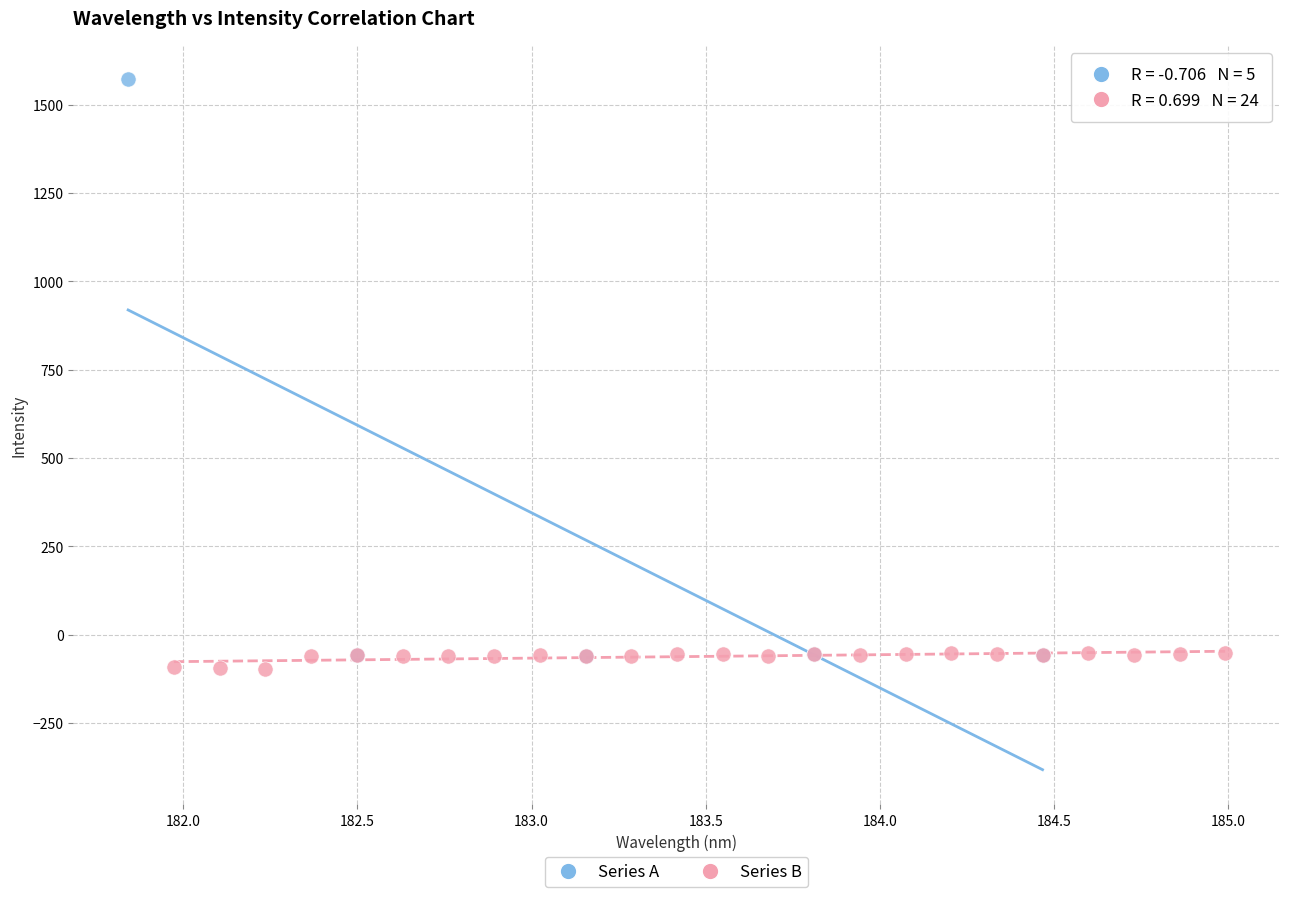

What are all the series names shown in the legend?

Series A, Series B